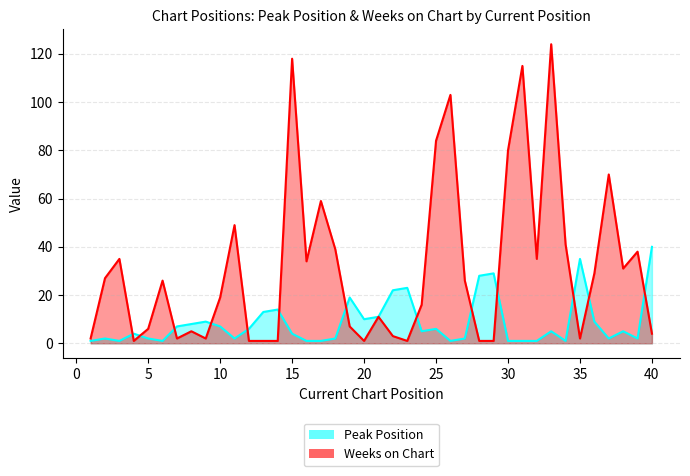

Which series has the largest range (max minus min)?

Weeks on Chart